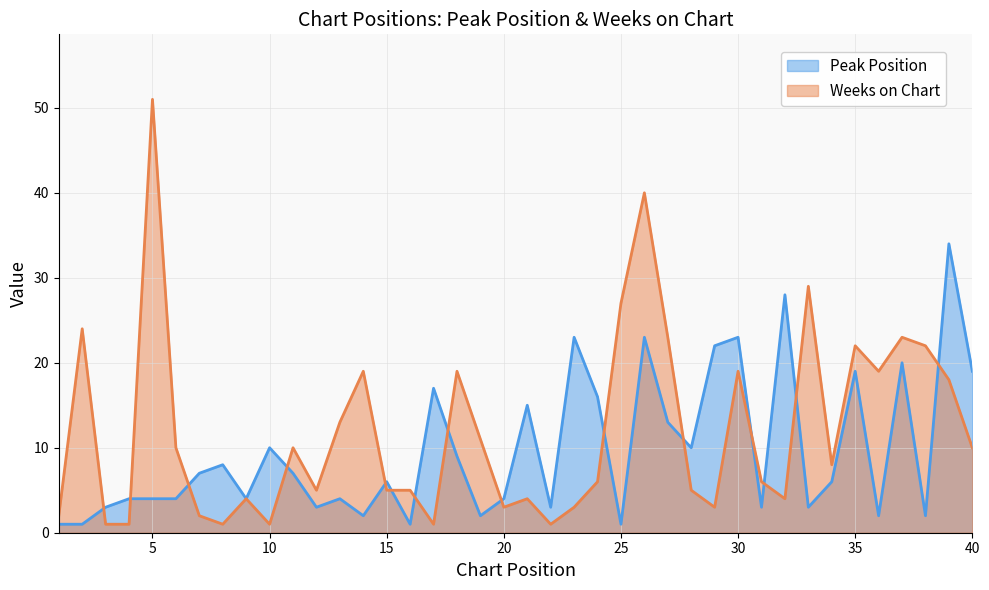

Reading right to left, extract all data points from this chart.

Peak Position: 40=19	39=34	38=2	37=20	36=2	35=19	34=6	33=3	32=28	31=3	30=23	29=22	28=10	27=13	26=23	25=1	24=16	23=23	22=3	21=15	20=4	19=2	18=9	17=17	16=1	15=6	14=2	13=4	12=3	11=7	10=10	9=4	8=8	7=7	6=4	5=4	4=4	3=3	2=1	1=1
Weeks on Chart: 40=10	39=18	38=22	37=23	36=19	35=22	34=8	33=29	32=4	31=6	30=19	29=3	28=5	27=23	26=40	25=27	24=6	23=3	22=1	21=4	20=3	19=11	18=19	17=1	16=5	15=5	14=19	13=13	12=5	11=10	10=1	9=4	8=1	7=2	6=10	5=51	4=1	3=1	2=24	1=2